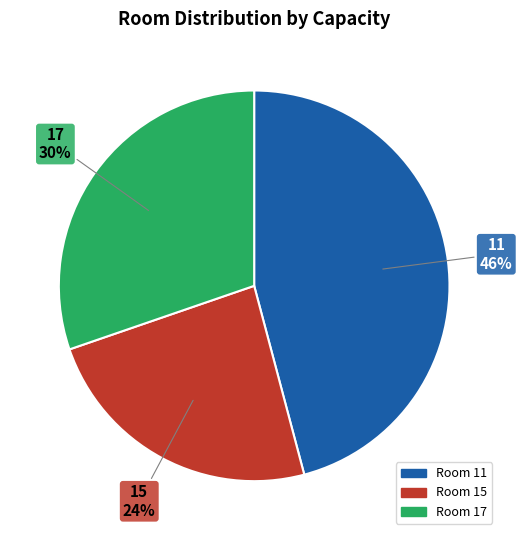

Is there any slice that represents more than half of the pie?

No